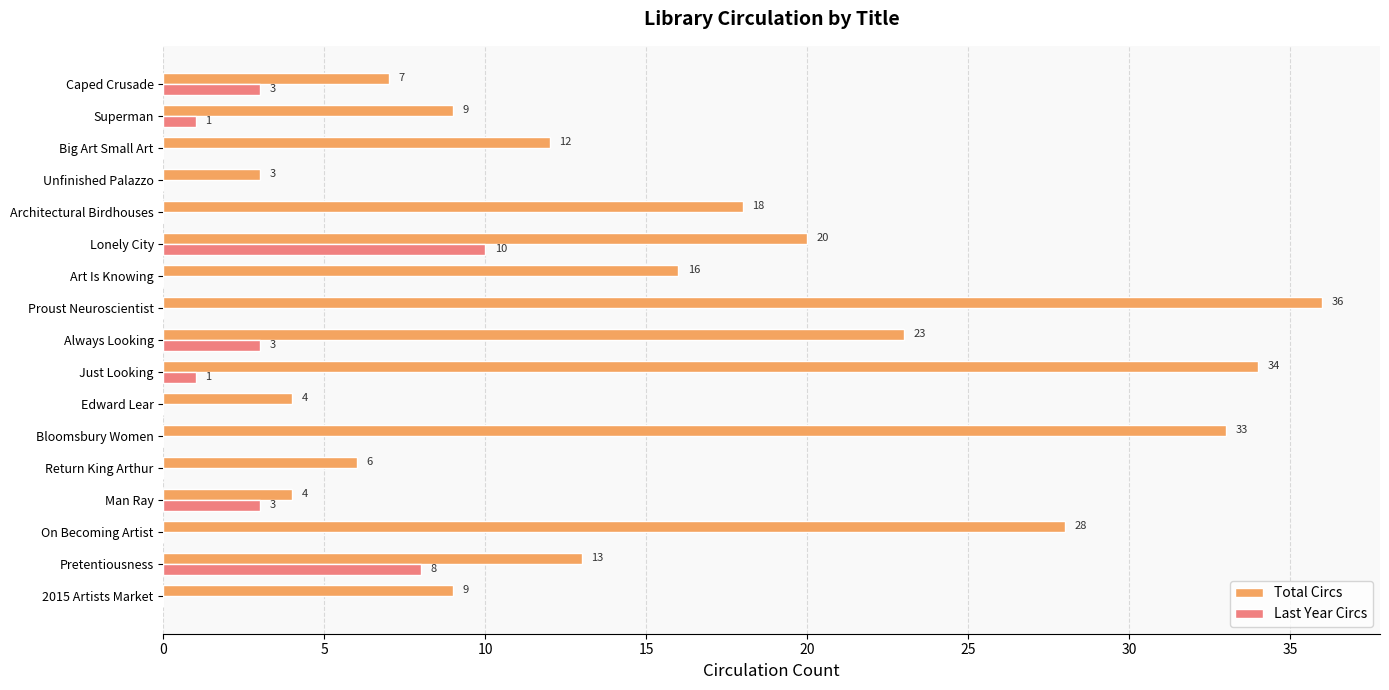

What is the sum of all Total Circs values?

275